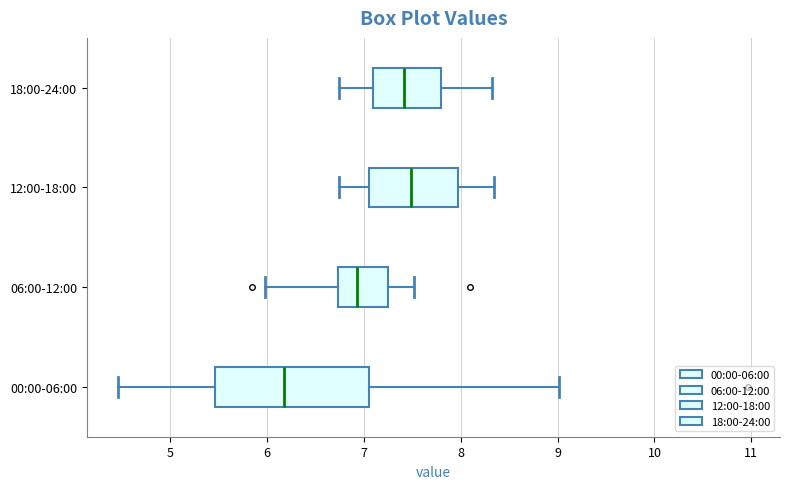

Reading bottom to top, read every box against the x-axis: the position of its median line, the range the box covers, and the ends of its whiskers. The values are not printed on the chart, so give them approximately, as read against the axis.

00:00-06:00: median 6.2, box 5.5 to 7.1, whiskers 4.5 to 9.0
06:00-12:00: median 6.9, box 6.7 to 7.3, whiskers 6.0 to 7.5
12:00-18:00: median 7.5, box 7.1 to 8.0, whiskers 6.8 to 8.4
18:00-24:00: median 7.4, box 7.1 to 7.8, whiskers 6.8 to 8.3